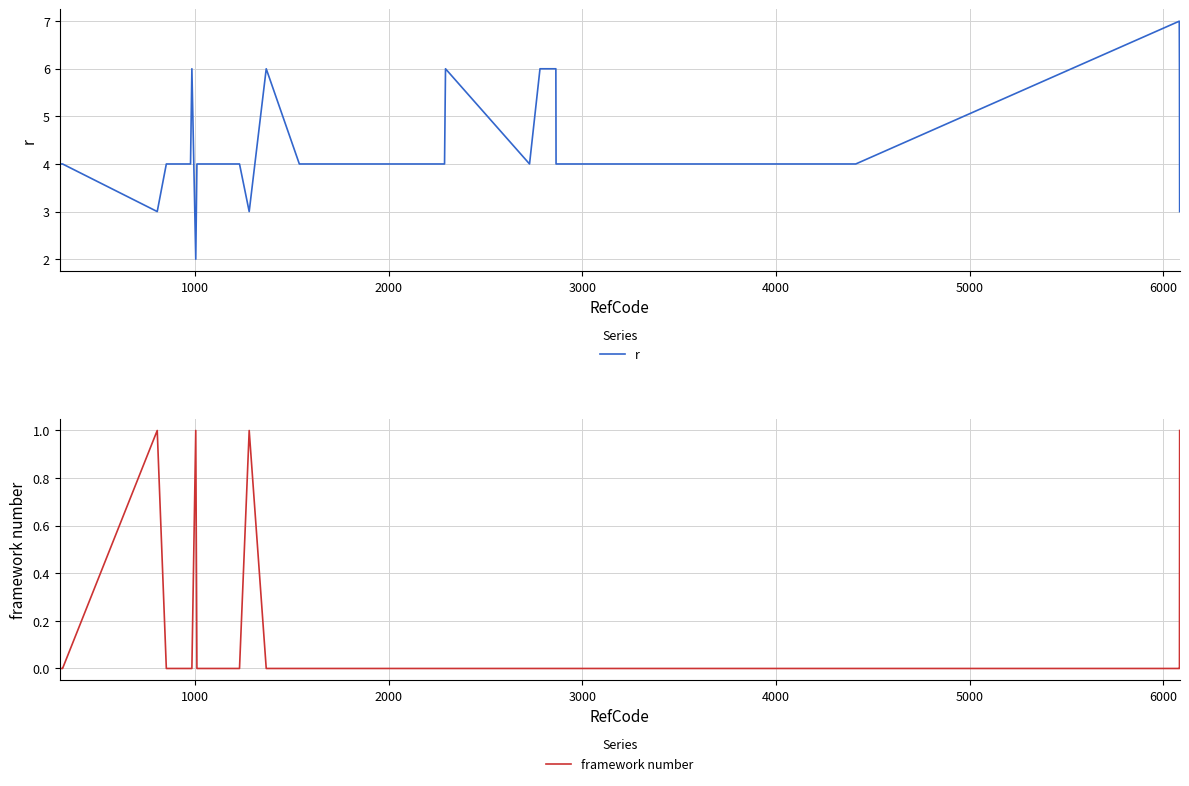

What are all the series names shown in the legend?

r, framework number